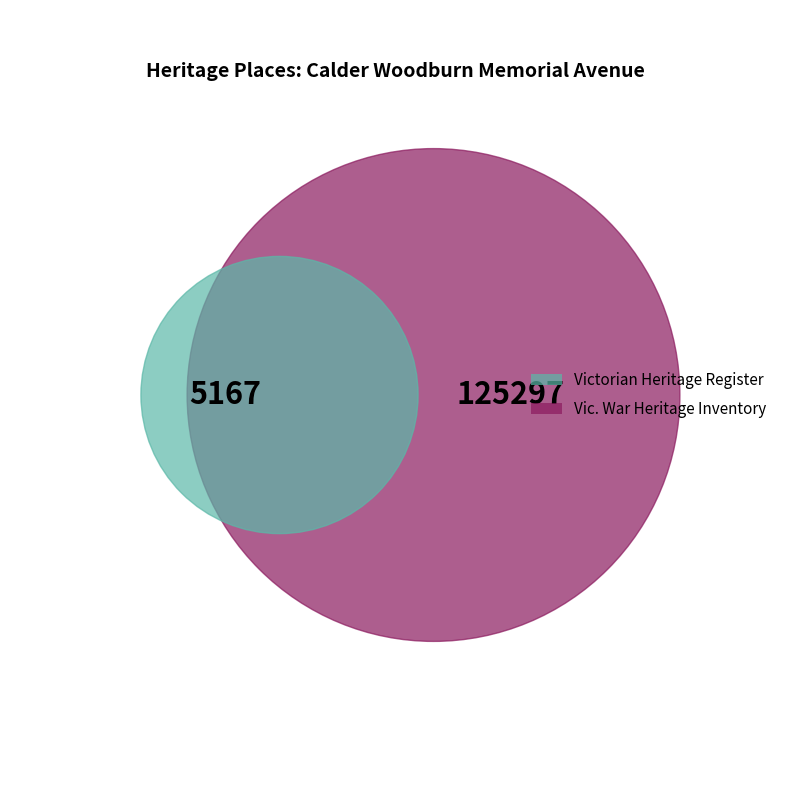

To the nearest percent, what is the difference between the largest and smallest slice percentages?

92%